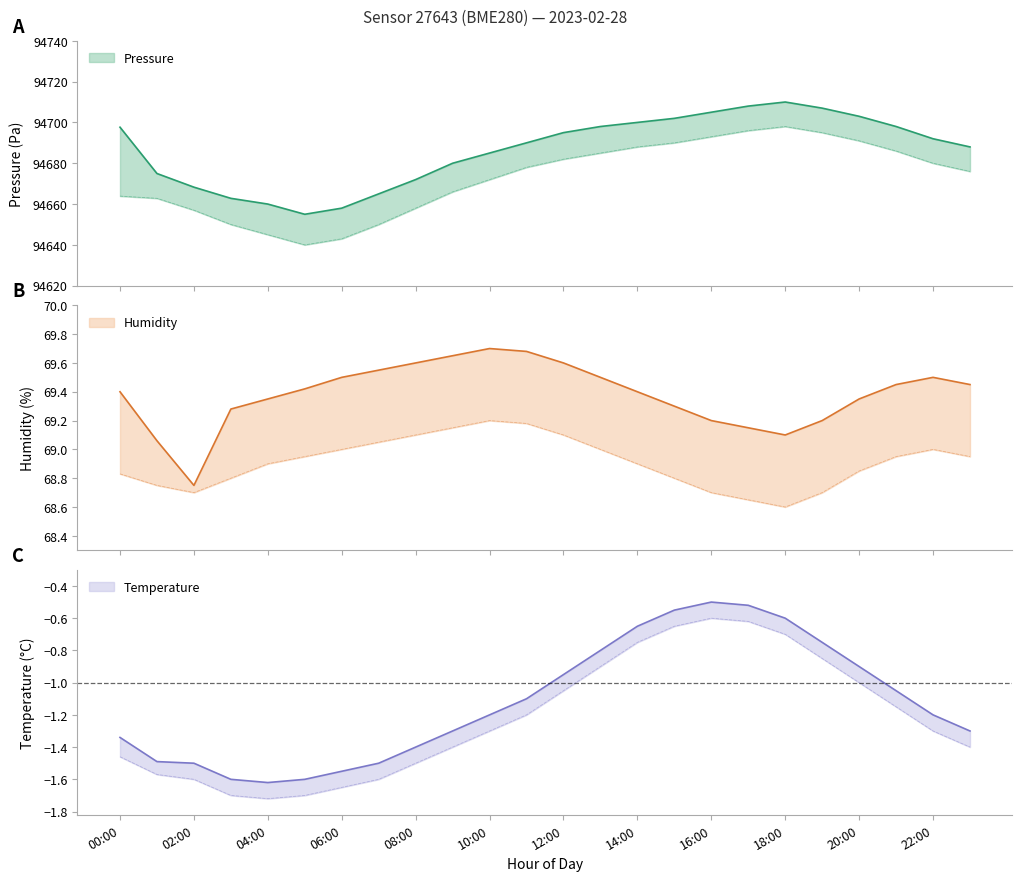

Which series has the largest range (max minus min)?

pressure